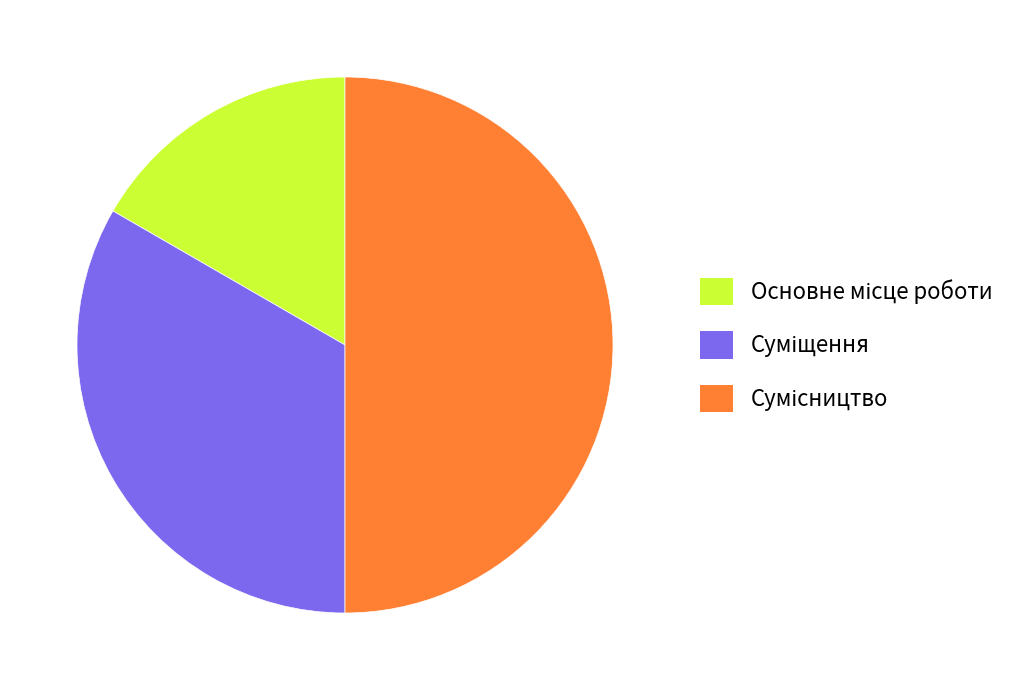

How many segments does this pie chart have?

3